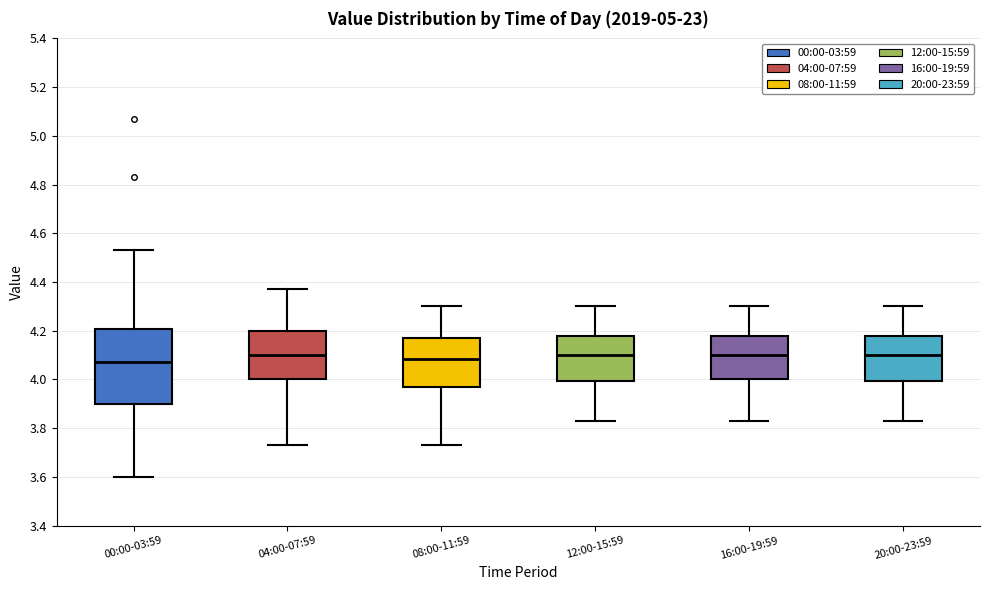

Reading left to right, read every box against the y-axis: the position of its median line, the range the box covers, and the ends of its whiskers. The values are not printed on the chart, so give them approximately, as read against the axis.

00:00-03:59: median 4.08, box 3.90 to 4.20, whiskers 3.60 to 4.54
04:00-07:59: median 4.10, box 4.00 to 4.20, whiskers 3.74 to 4.38
08:00-11:59: median 4.08, box 3.98 to 4.18, whiskers 3.74 to 4.30
12:00-15:59: median 4.10, box 4.00 to 4.18, whiskers 3.84 to 4.30
16:00-19:59: median 4.10, box 4.00 to 4.18, whiskers 3.84 to 4.30
20:00-23:59: median 4.10, box 4.00 to 4.18, whiskers 3.84 to 4.30